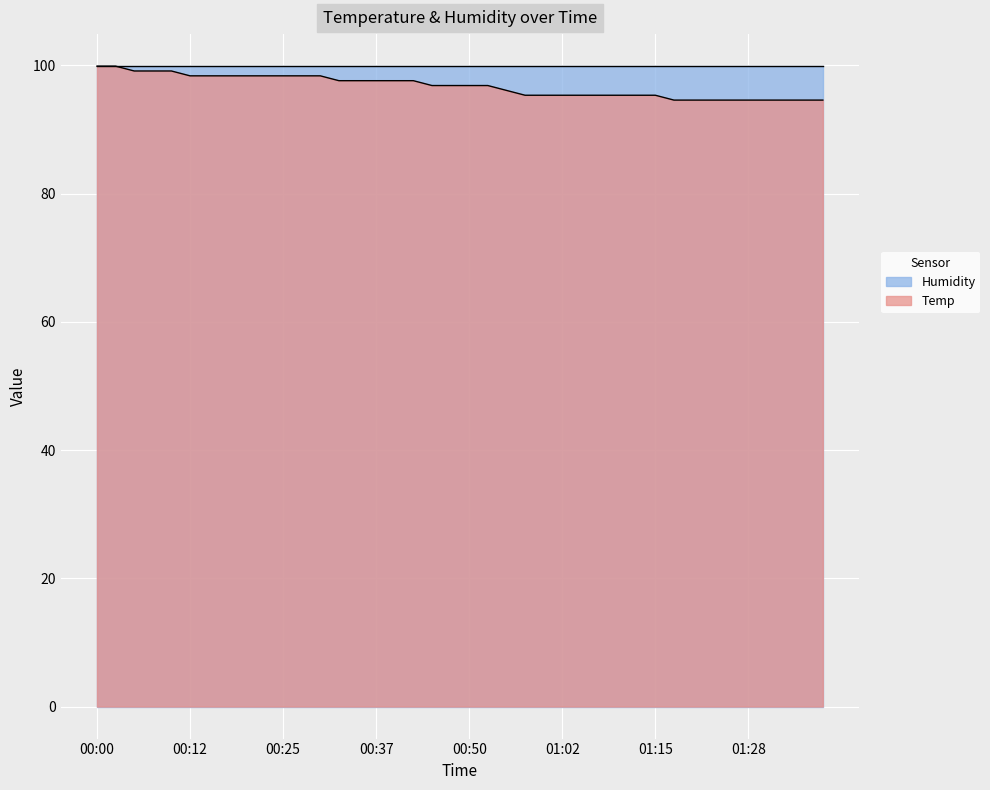

What is the difference between the second highest and second lowest values?

5.3